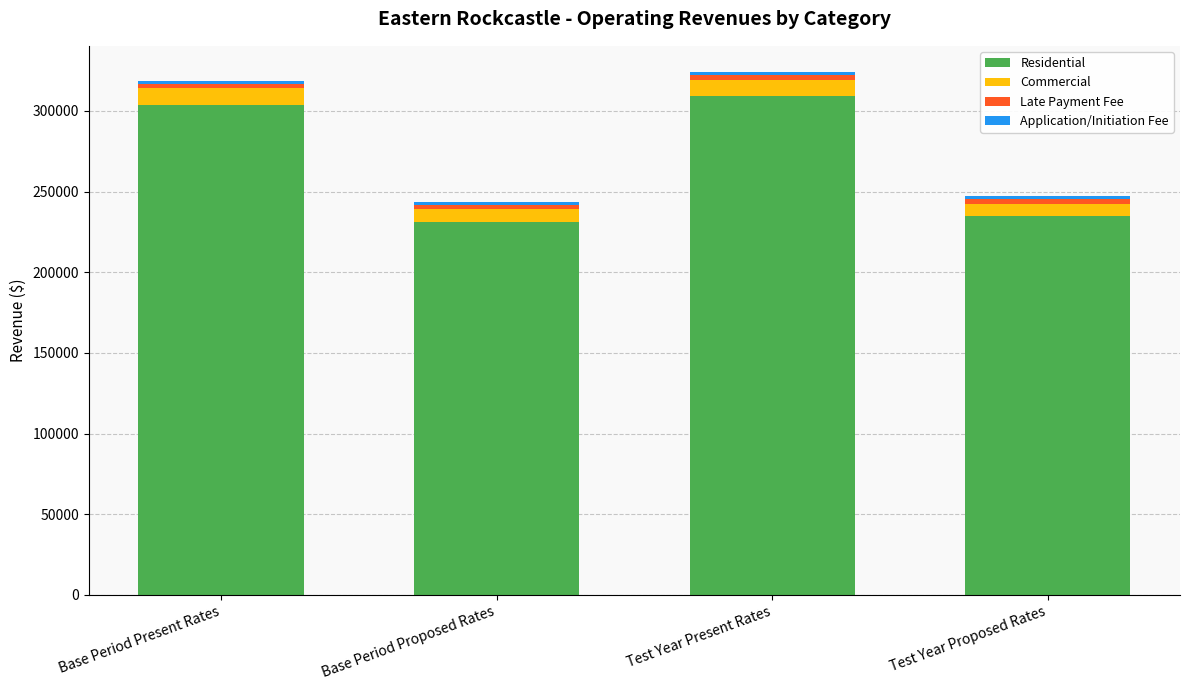

True or false: Residential has a value of 231299.0 at Base Period Proposed Rates.

True